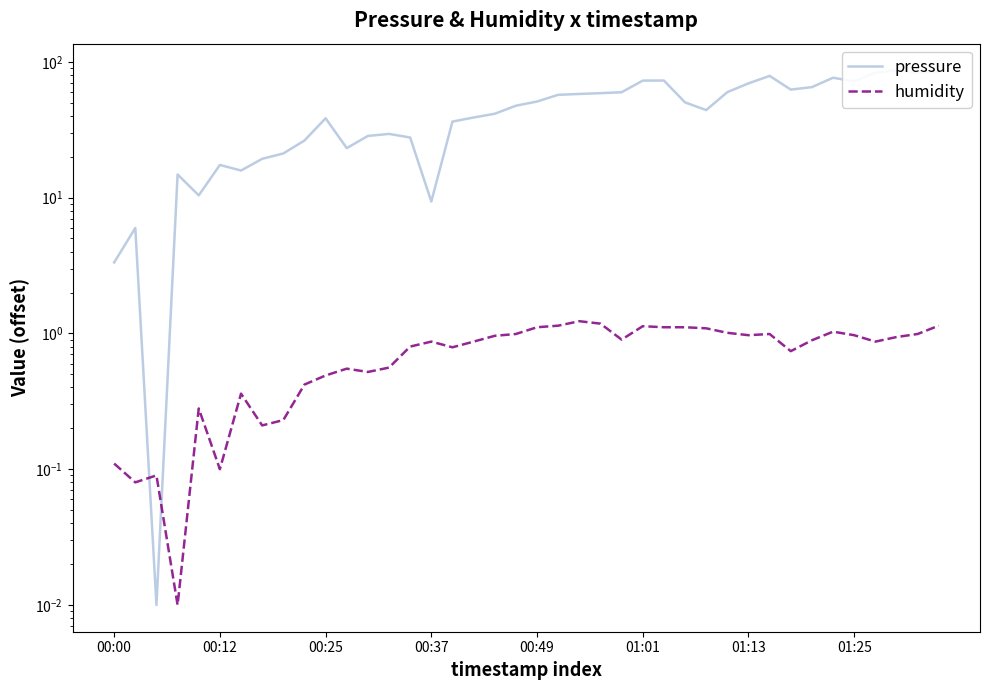

What position from the left is 29?

30